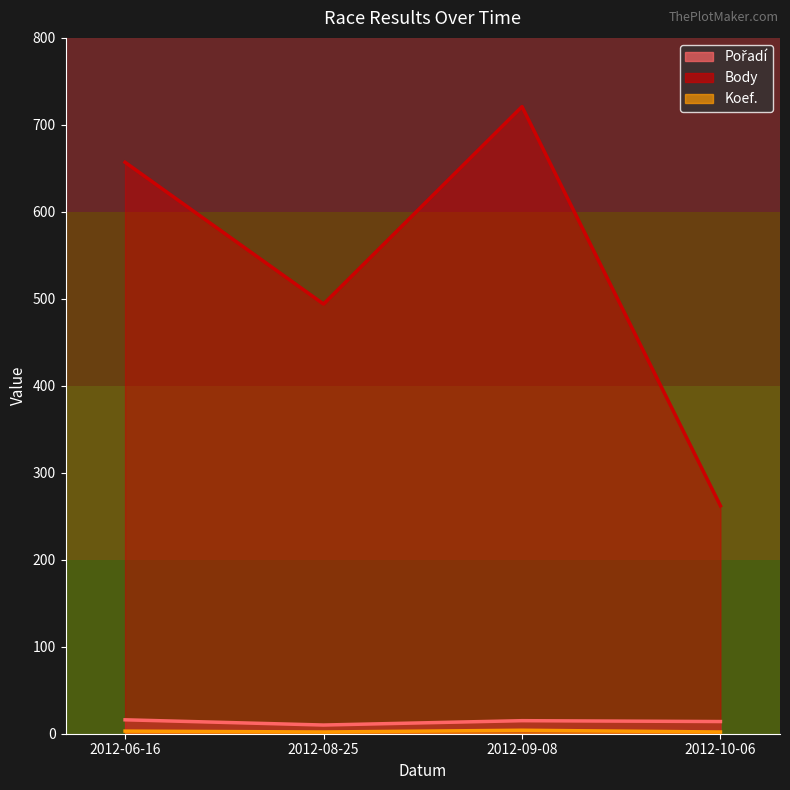

What is the total value across all series at 2012-06-16?

676